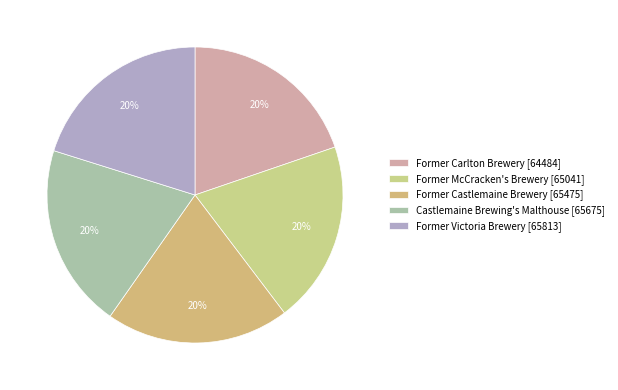

Which has a higher value, Former Victoria Brewery or Former Carlton Brewery?

Former Victoria Brewery